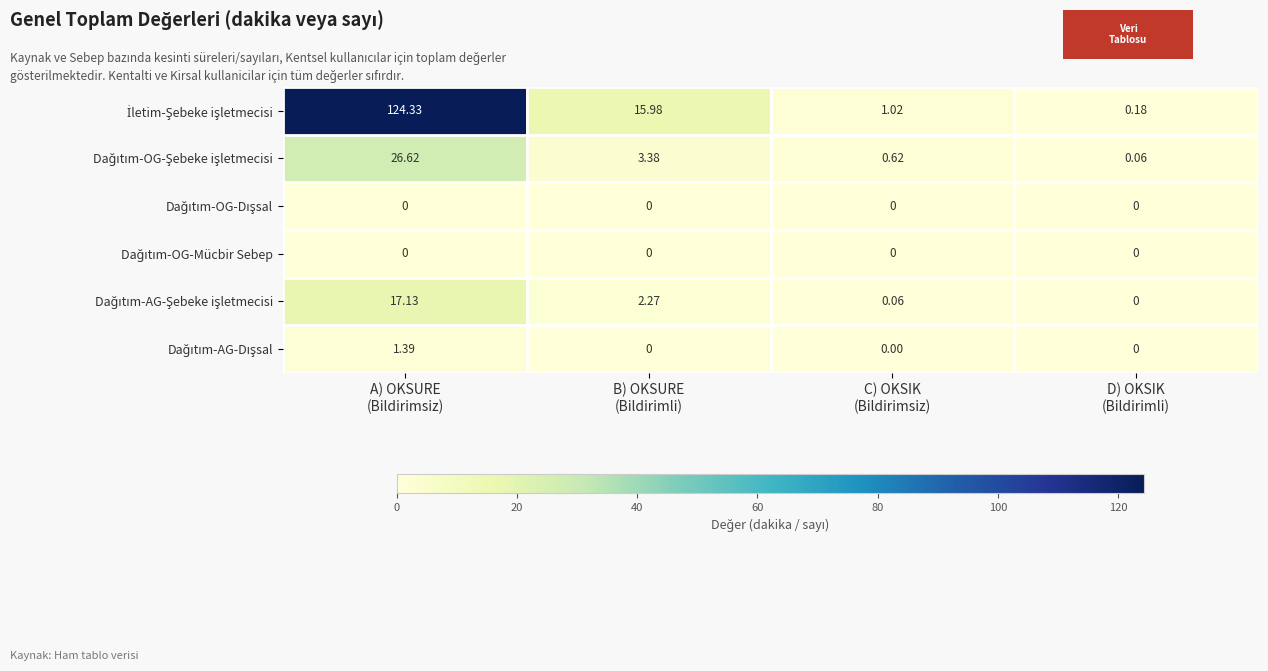

Count the number of categories in the chart.

4